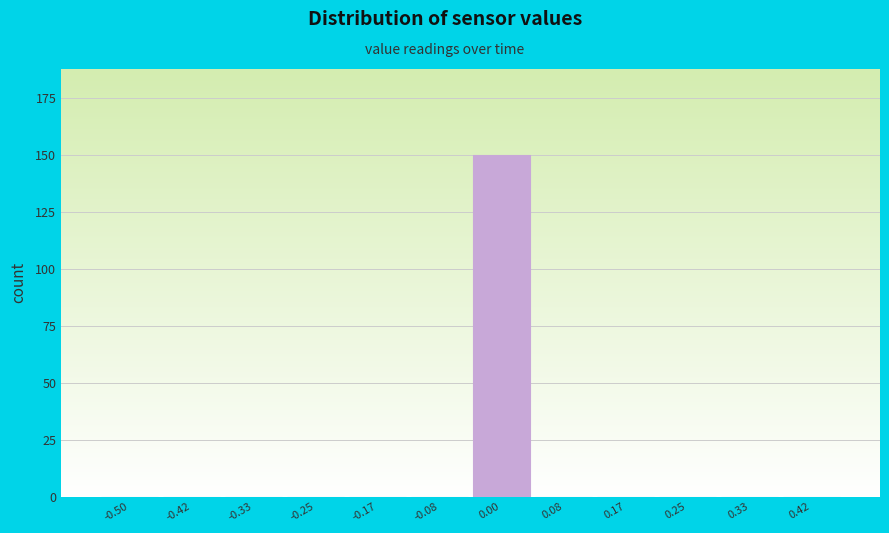

Reading left to right, list all the values displayed in this chart.

-0.50=0	-0.42=0	-0.33=0	-0.25=0	-0.17=0	-0.08=0	0.00=150	0.08=0	0.17=0	0.25=0	0.33=0	0.42=0